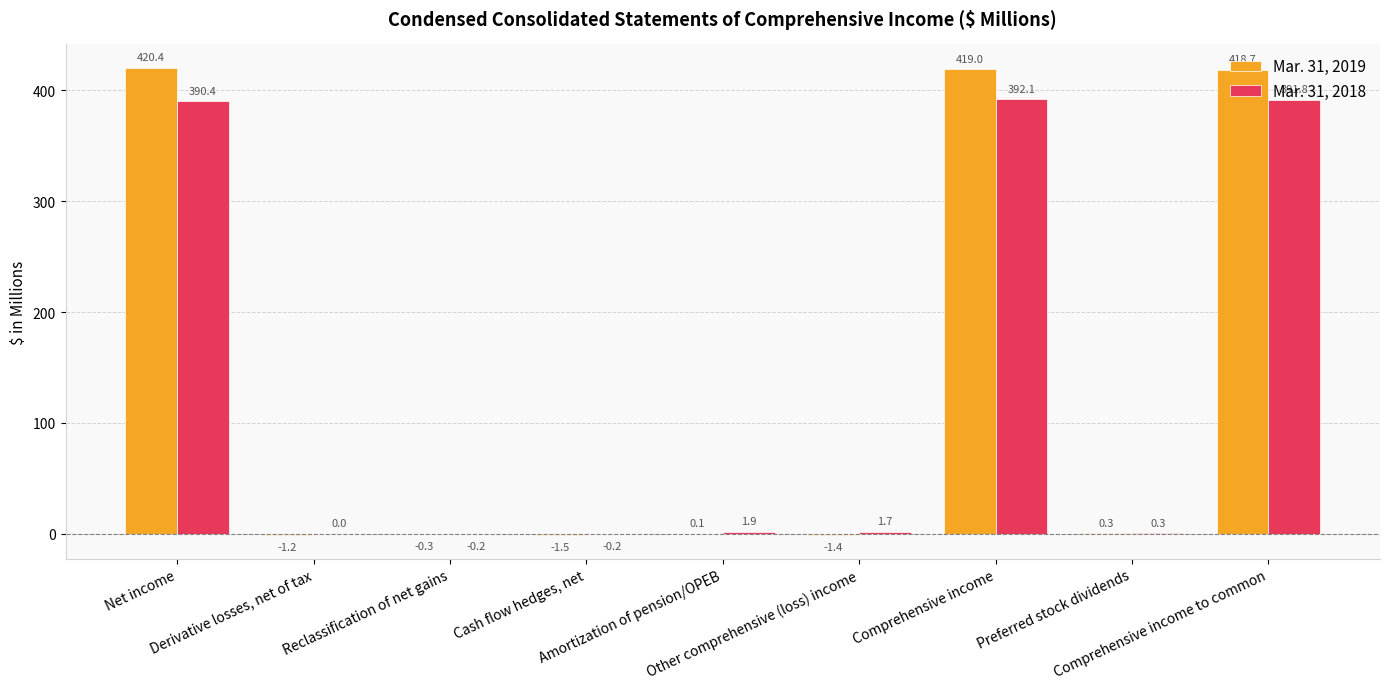

Which series has the largest total across all categories?

Mar. 31, 2019